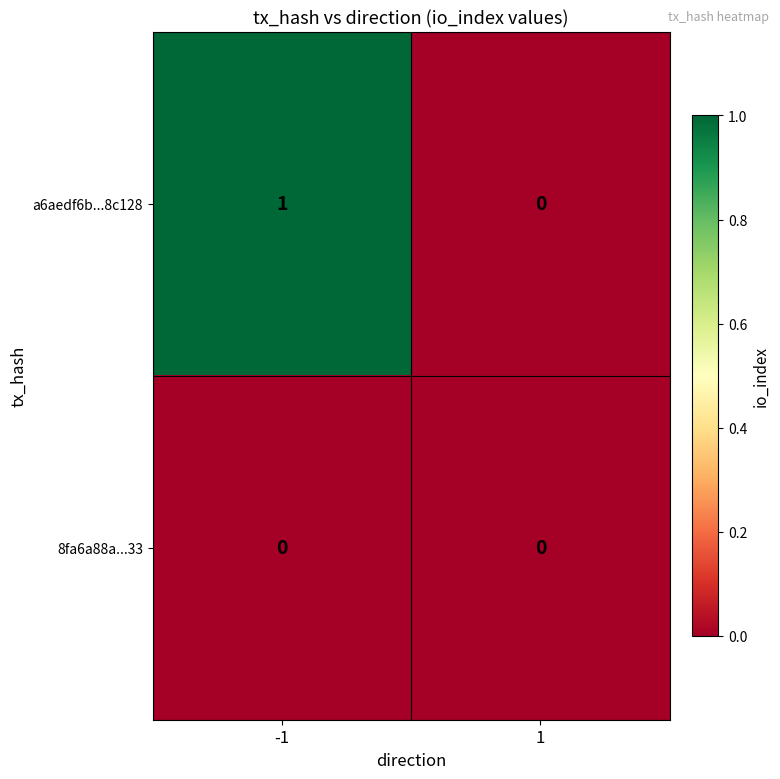

Which series has the largest total across all categories?

a6aedf6b...8c128